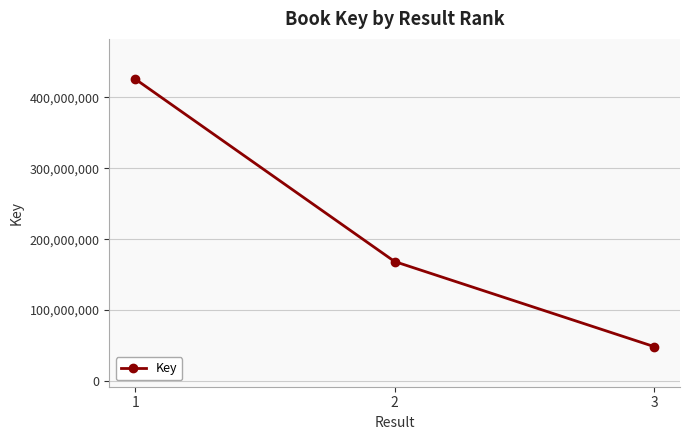

What is the value of the 3rd point from the left?

48581716